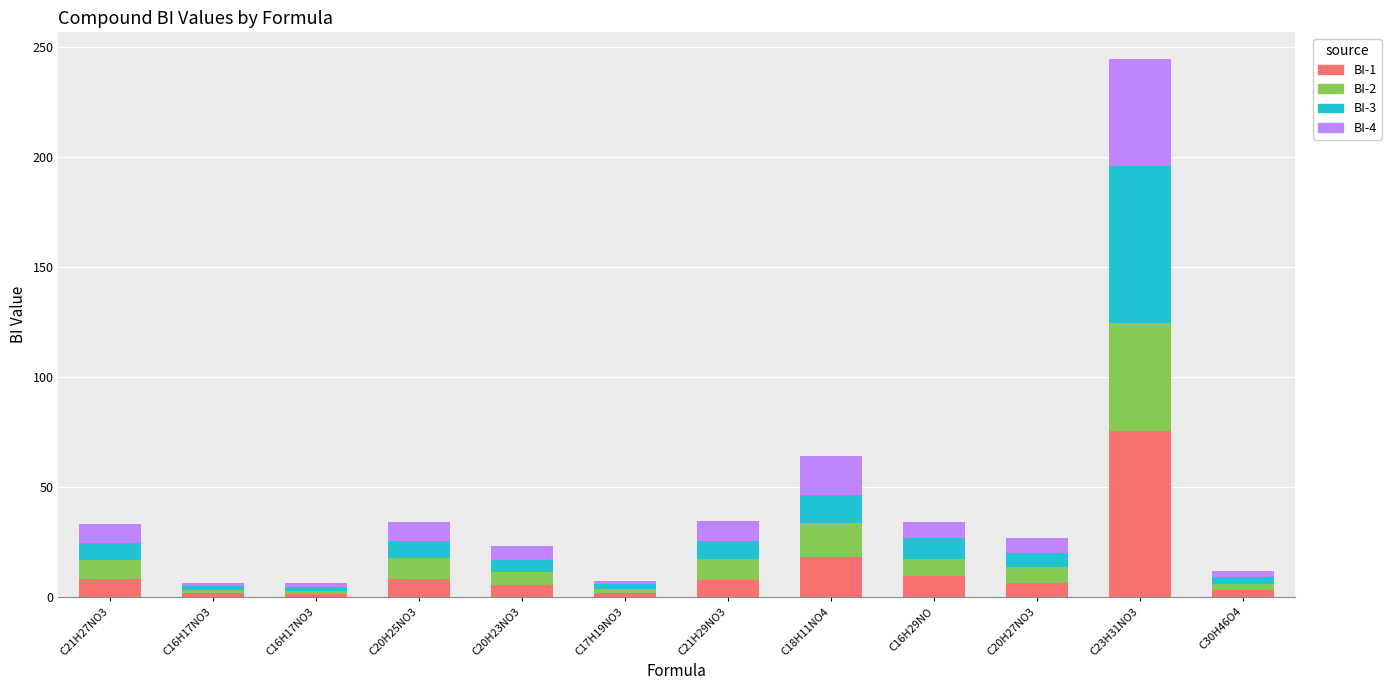

What is the total value across all series at C21H27NO3?

33.4